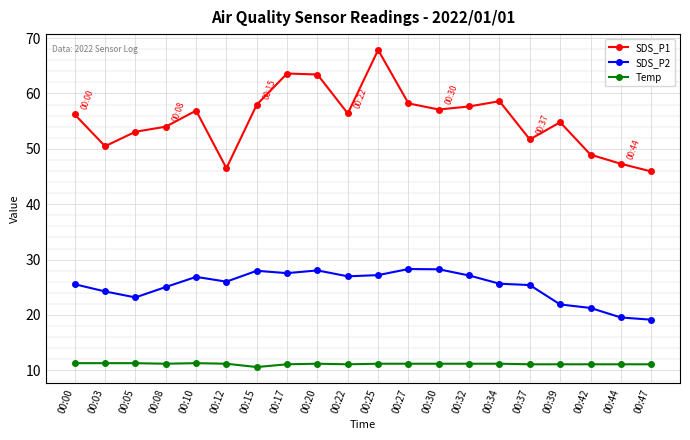

True or false: SDS_P1 and SDS_P2 intersect in this chart.

False